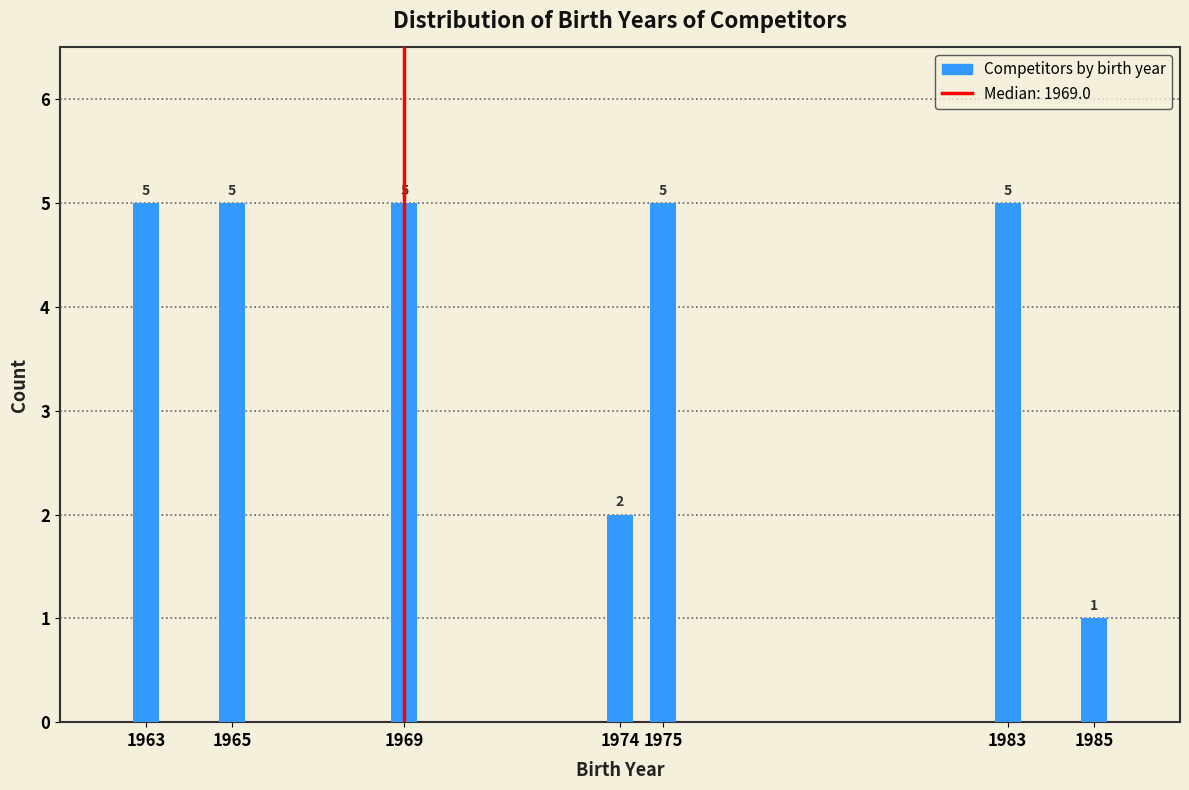

Reading left to right, what are all the values shown in this chart?

1963=5	1965=5	1969=5	1974=2	1975=5	1983=5	1985=1